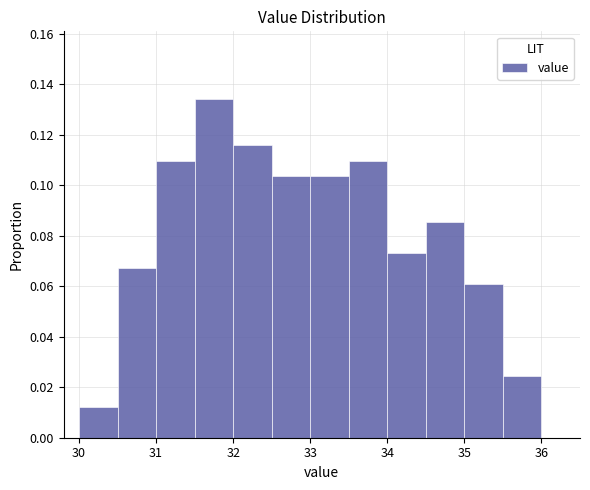

Over which range of the x-axis is the bar tallest?

31.5 to 32.0